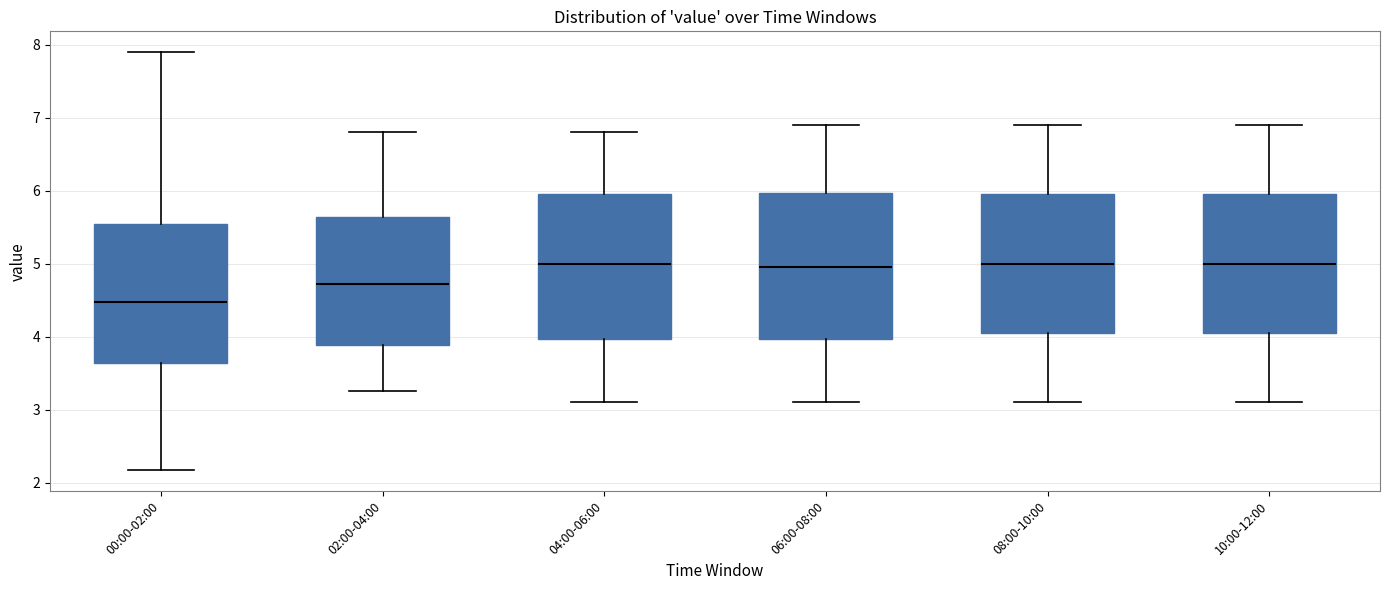

Where is the lower edge of the box for 06:00-08:00 on the y-axis? The values are not printed on the chart, so give them approximately, as read against the axis.

4.0